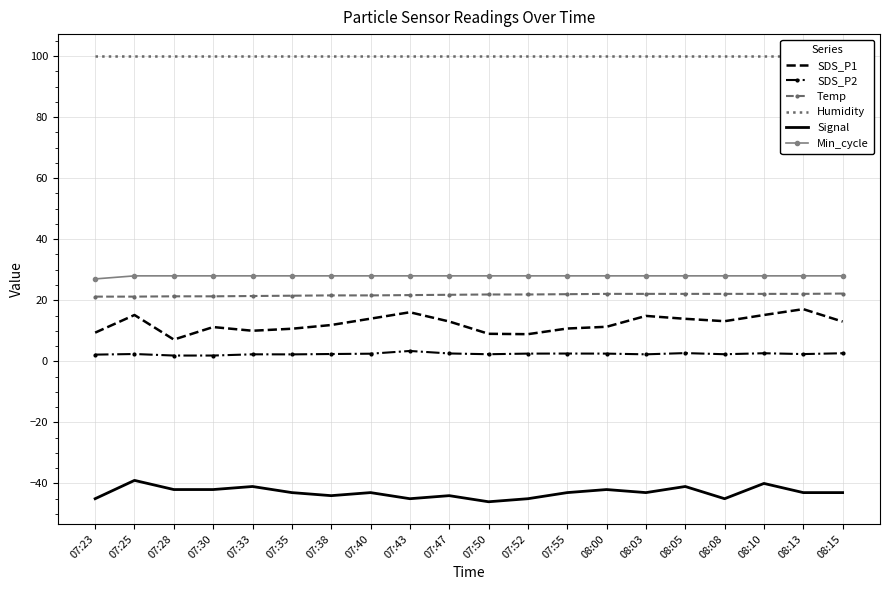

Reading left to right, transcribe all the data shown in this chart.

SDS_P1: 9.4	15.2	7.1	11.2	10.0	10.7	11.9	14.0	16.1	13.1	9.0	8.9	10.8	11.3	14.9	13.9	13.2	15.2	17.1	13.0
SDS_P2: 2.2	2.4	1.9	1.9	2.3	2.3	2.4	2.5	3.4	2.6	2.3	2.5	2.5	2.5	2.3	2.7	2.3	2.6	2.4	2.6
Temp: 21.2	21.2	21.3	21.3	21.4	21.5	21.6	21.6	21.7	21.8	21.9	21.9	22.0	22.1	22.1	22.1	22.1	22.1	22.1	22.2
Humidity: 99.9	99.9	99.9	99.9	99.9	99.9	99.9	99.9	99.9	99.9	99.9	99.9	99.9	99.9	99.9	99.9	99.9	99.9	99.9	99.9
Signal: -45.0	-39.0	-42.0	-42.0	-41.0	-43.0	-44.0	-43.0	-45.0	-44.0	-46.0	-45.0	-43.0	-42.0	-43.0	-41.0	-45.0	-40.0	-43.0	-43.0
Min_cycle: 27.0	28.0	28.0	28.0	28.0	28.0	28.0	28.0	28.0	28.0	28.0	28.0	28.0	28.0	28.0	28.0	28.0	28.0	28.0	28.0